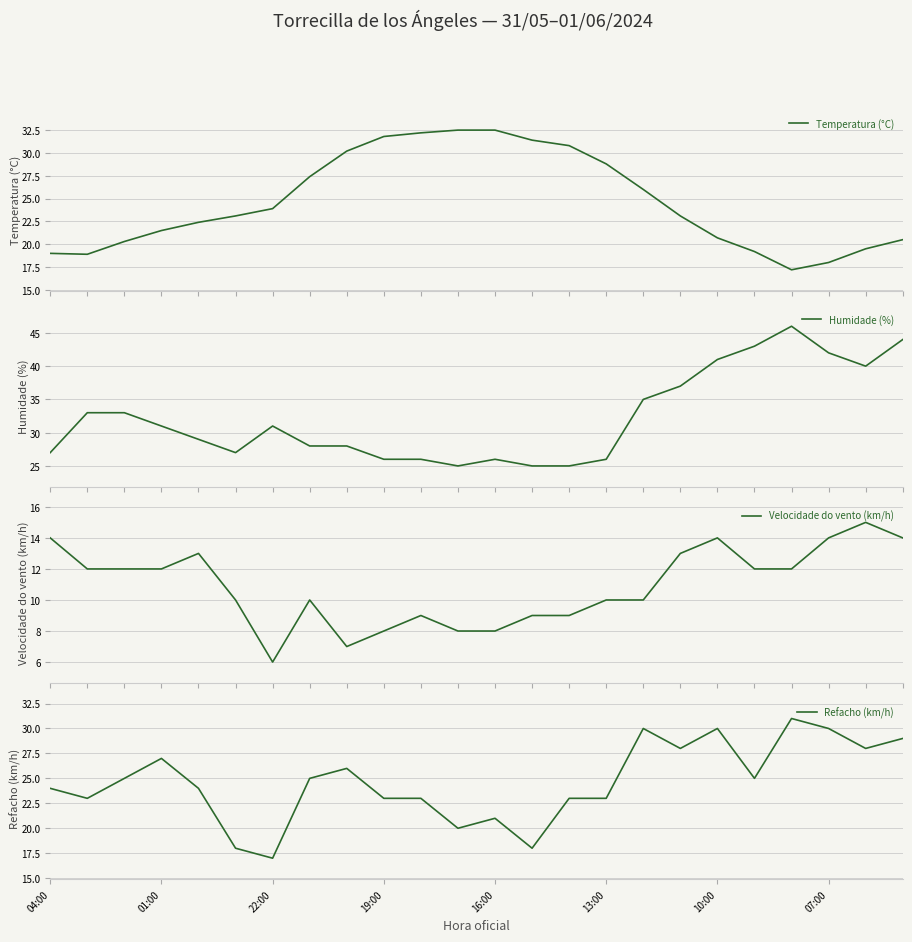

What is the sum of all Humidade (%) values?

774